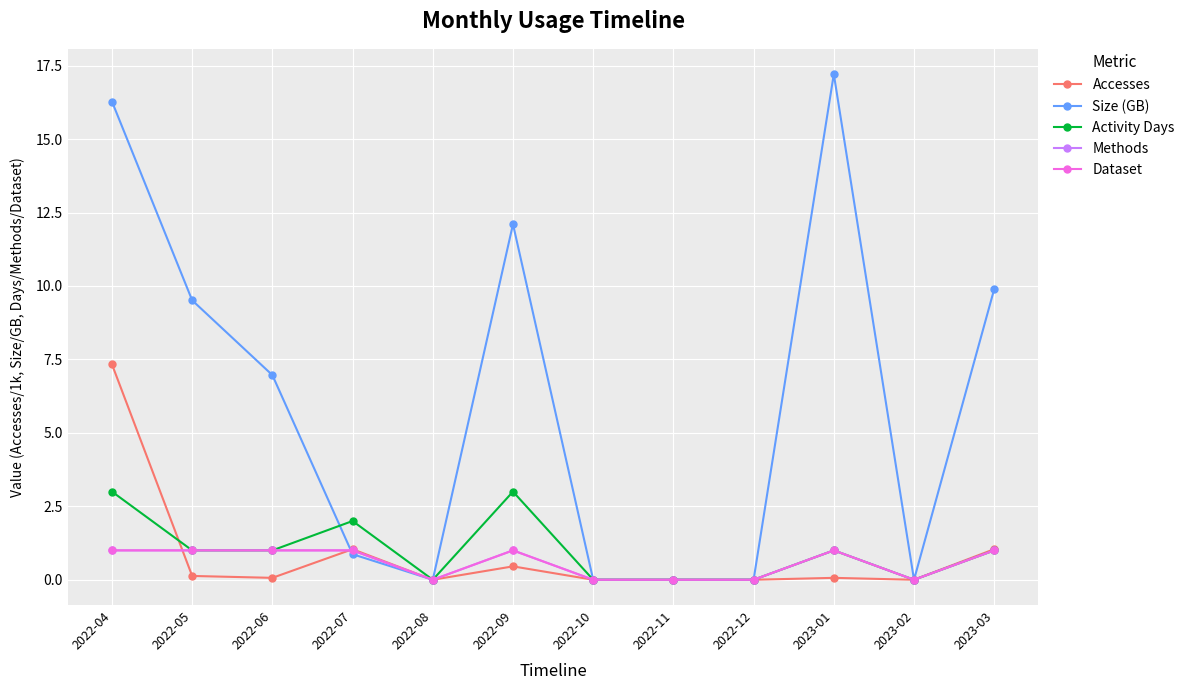

Is this an area chart (filled region under the line)?

No